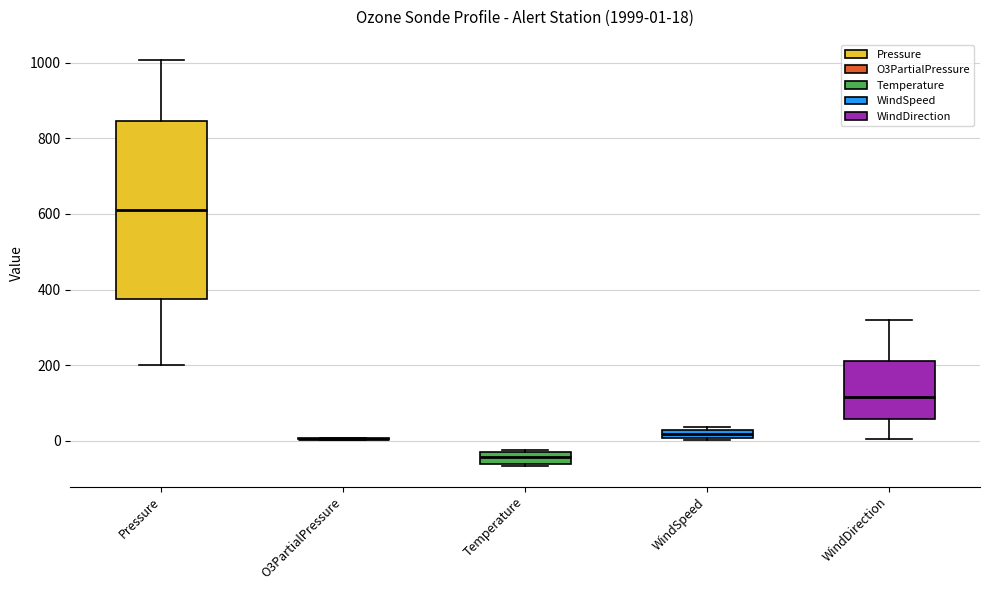

Which box is the tallest, from its lower edge to its upper edge?

Pressure